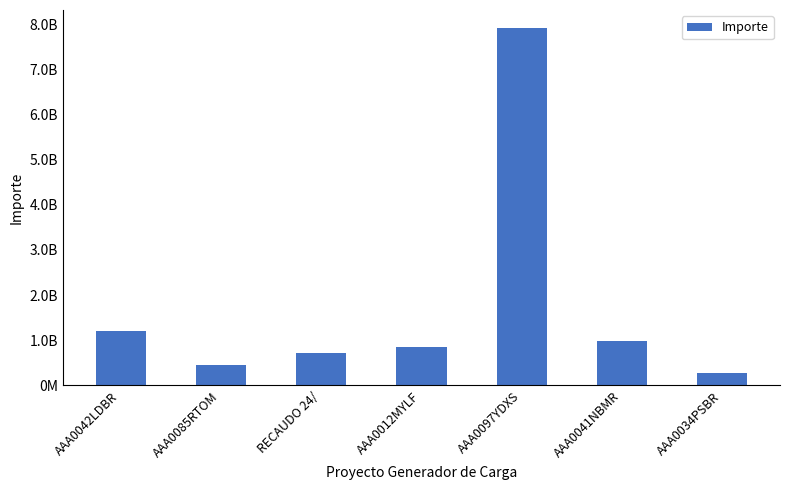

What is the difference between the maximum and minimum values?

7629916674